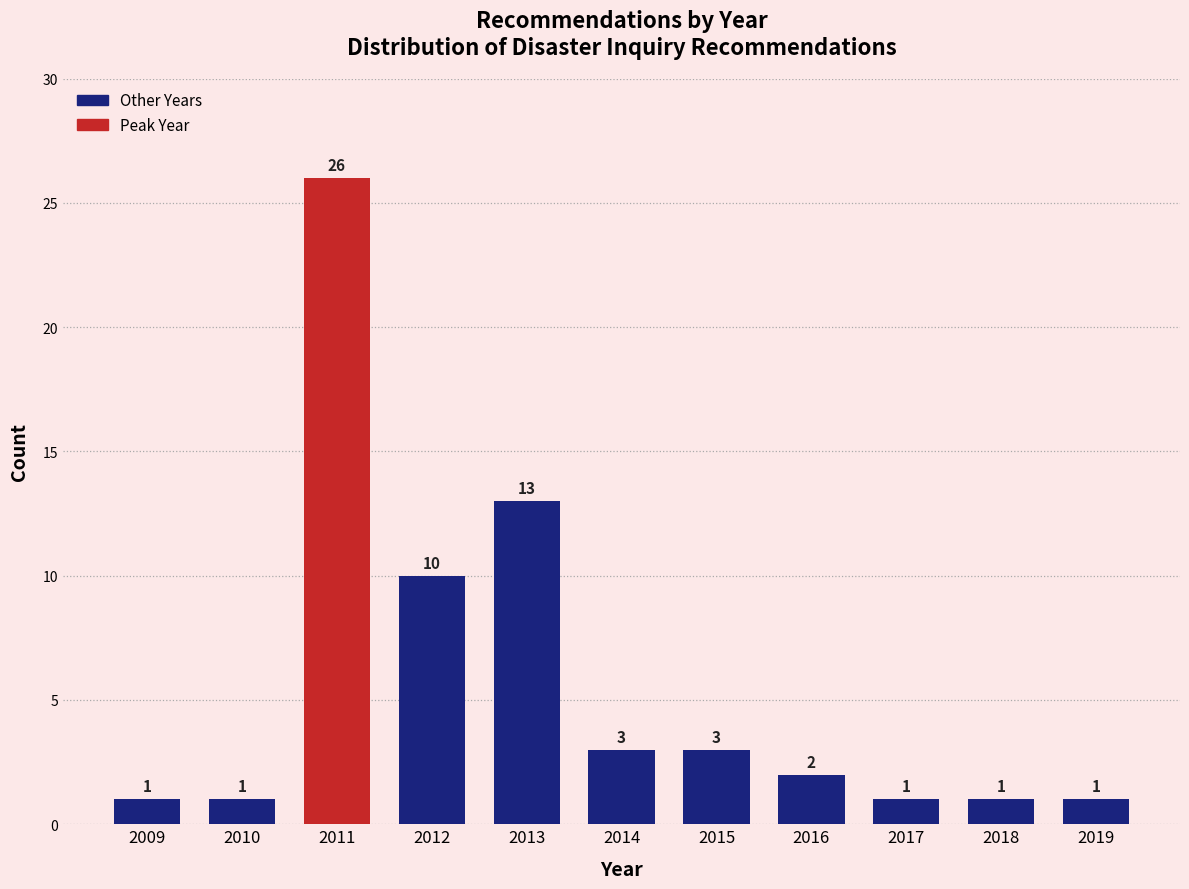

Reading right to left, extract all data points from this chart.

1	1	1	2	3	3	13	10	26	1	1